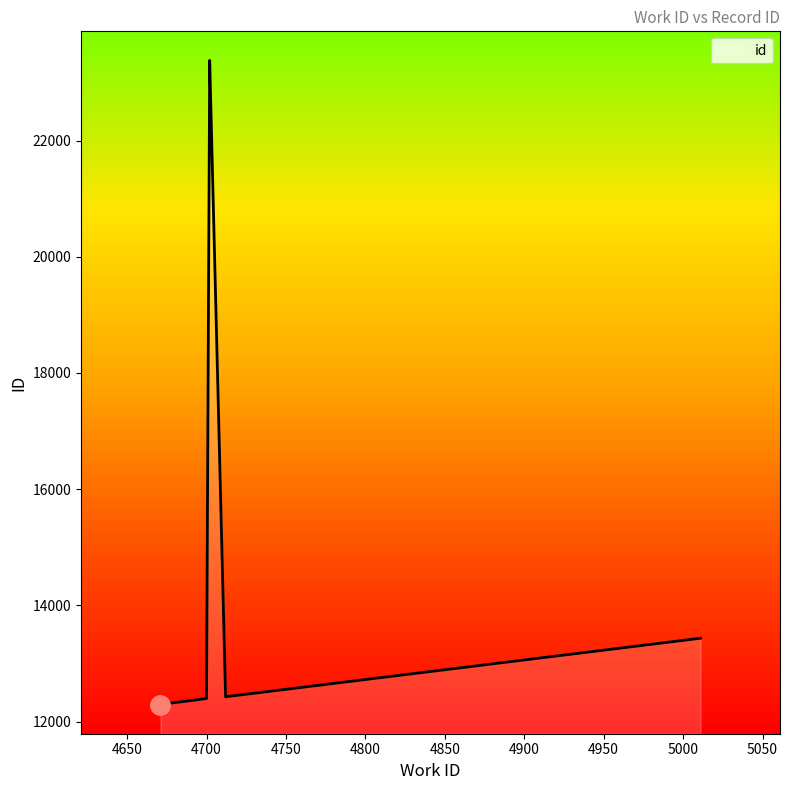

What is the maximum value shown in the chart?

23379